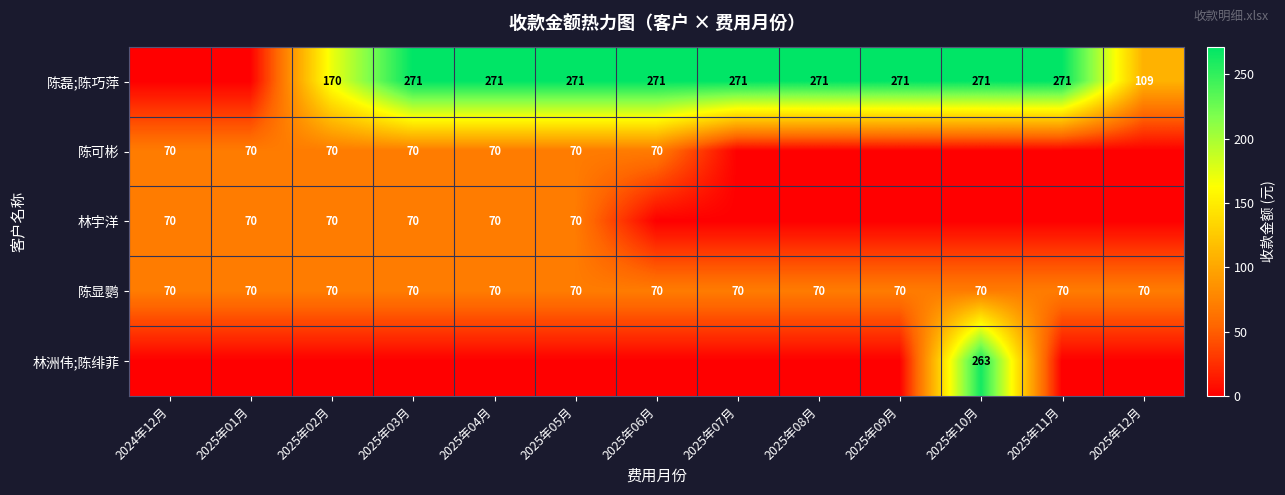

What is the sum of the 陈可彬 values at 2024年12月 and 2025年03月?

140